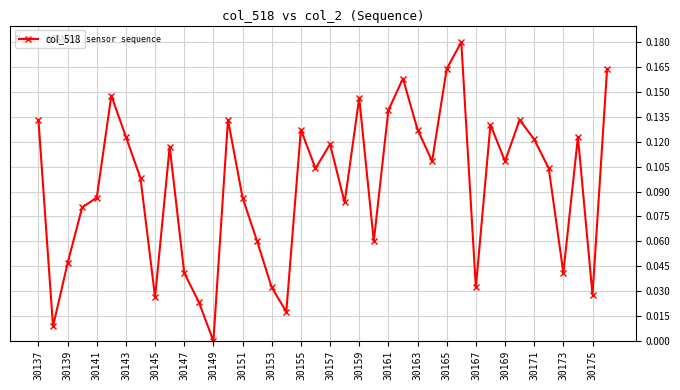

How many points are lower than both their immediate neighbors (excluding endpoints)?

12